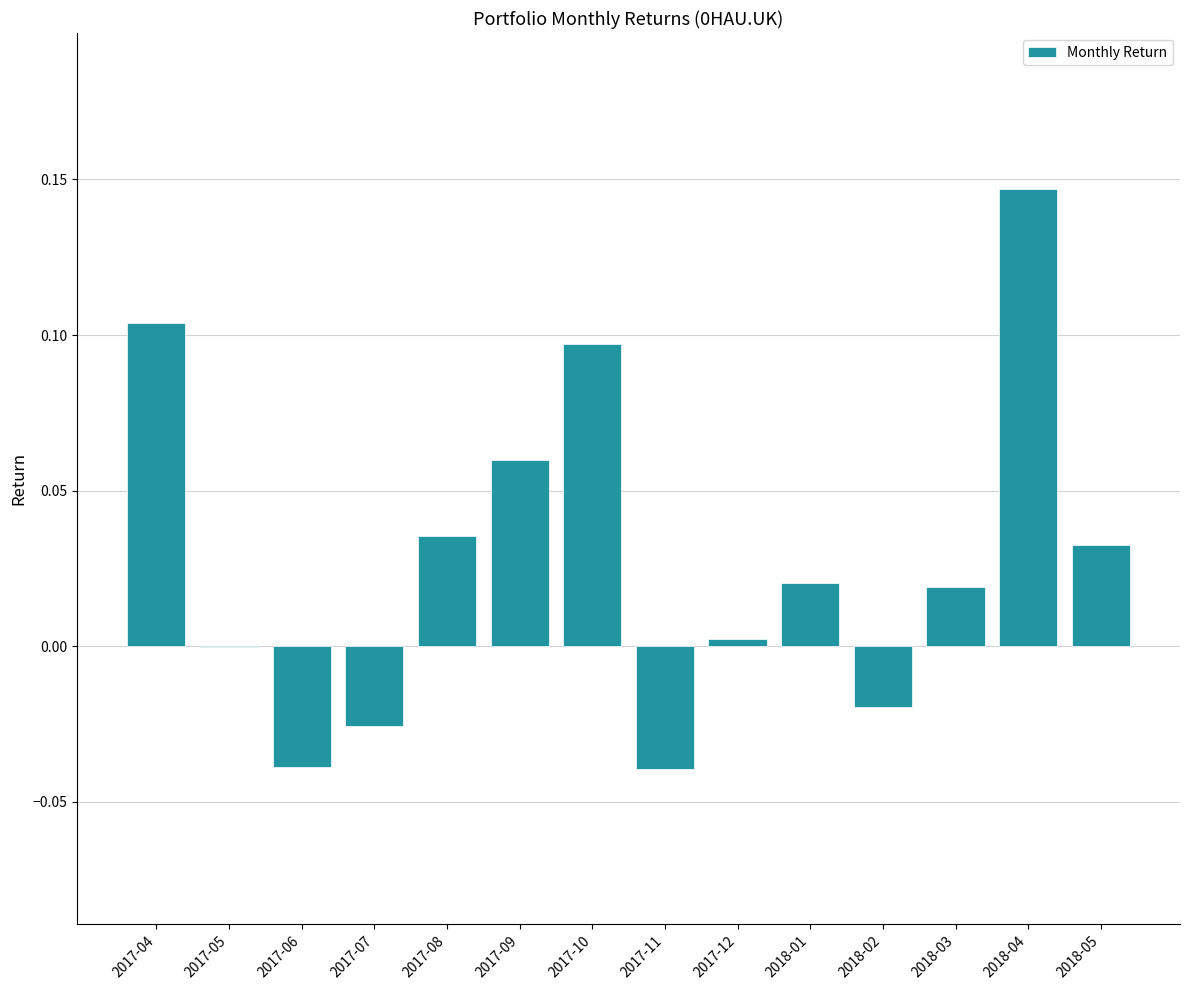

Between 2018-04 and 2018-01, which is larger?

2018-04